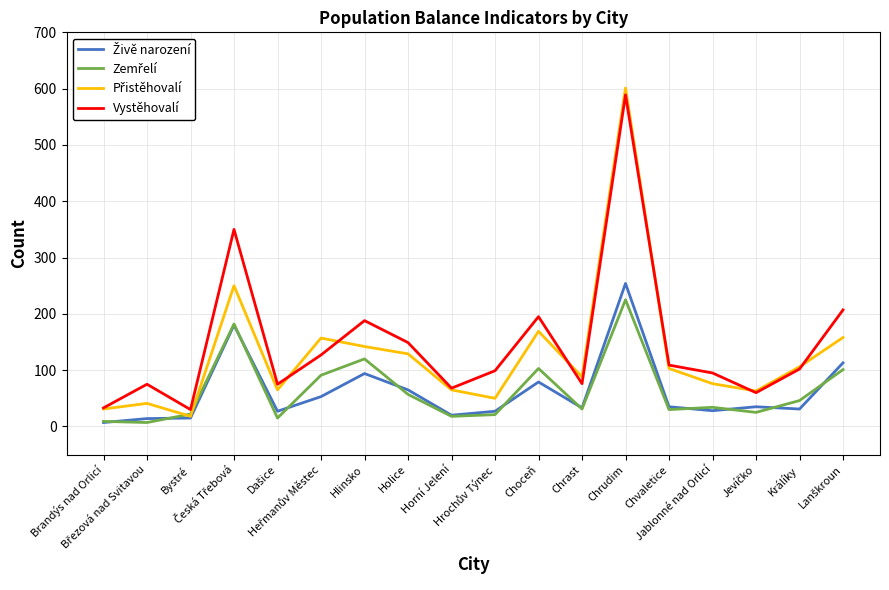

At which category is the sum across all series the highest?

Chrudim